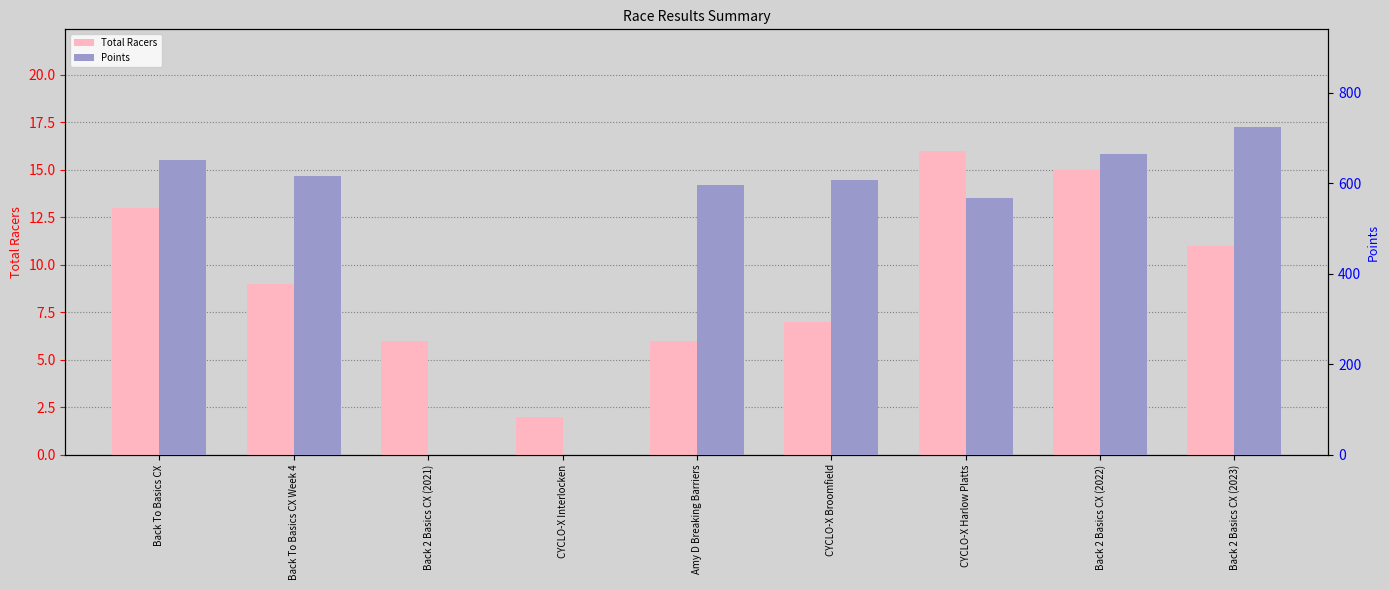

At which category is the sum across all series the highest?

Back 2 Basics CX (2023)